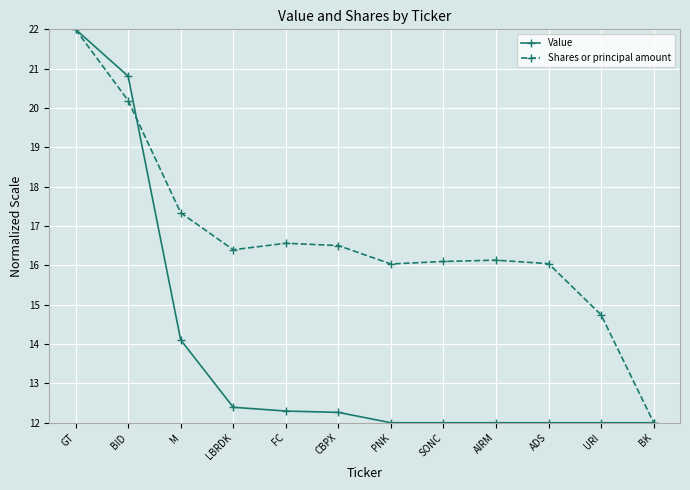

Count the number of data series in this chart.

2